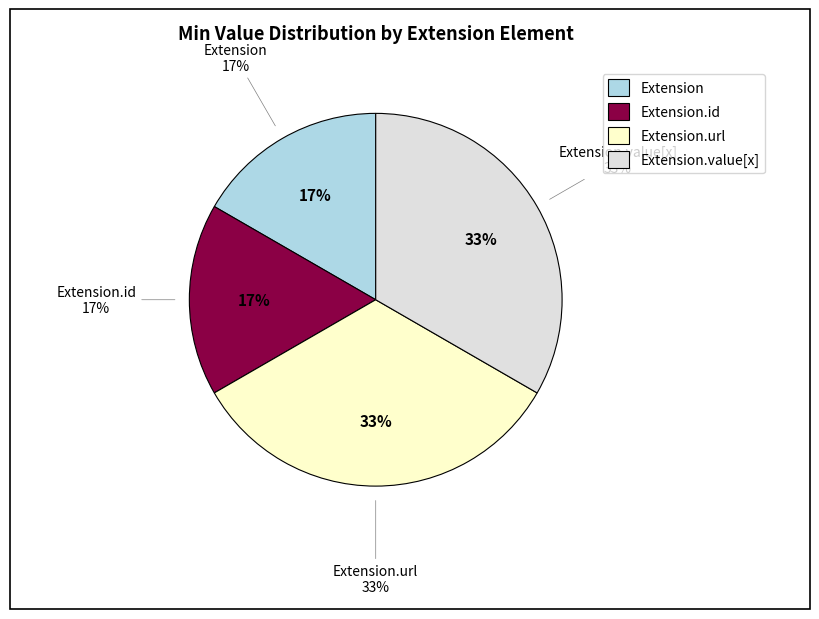

True or false: Extension.url accounts for 60% of the total.

False